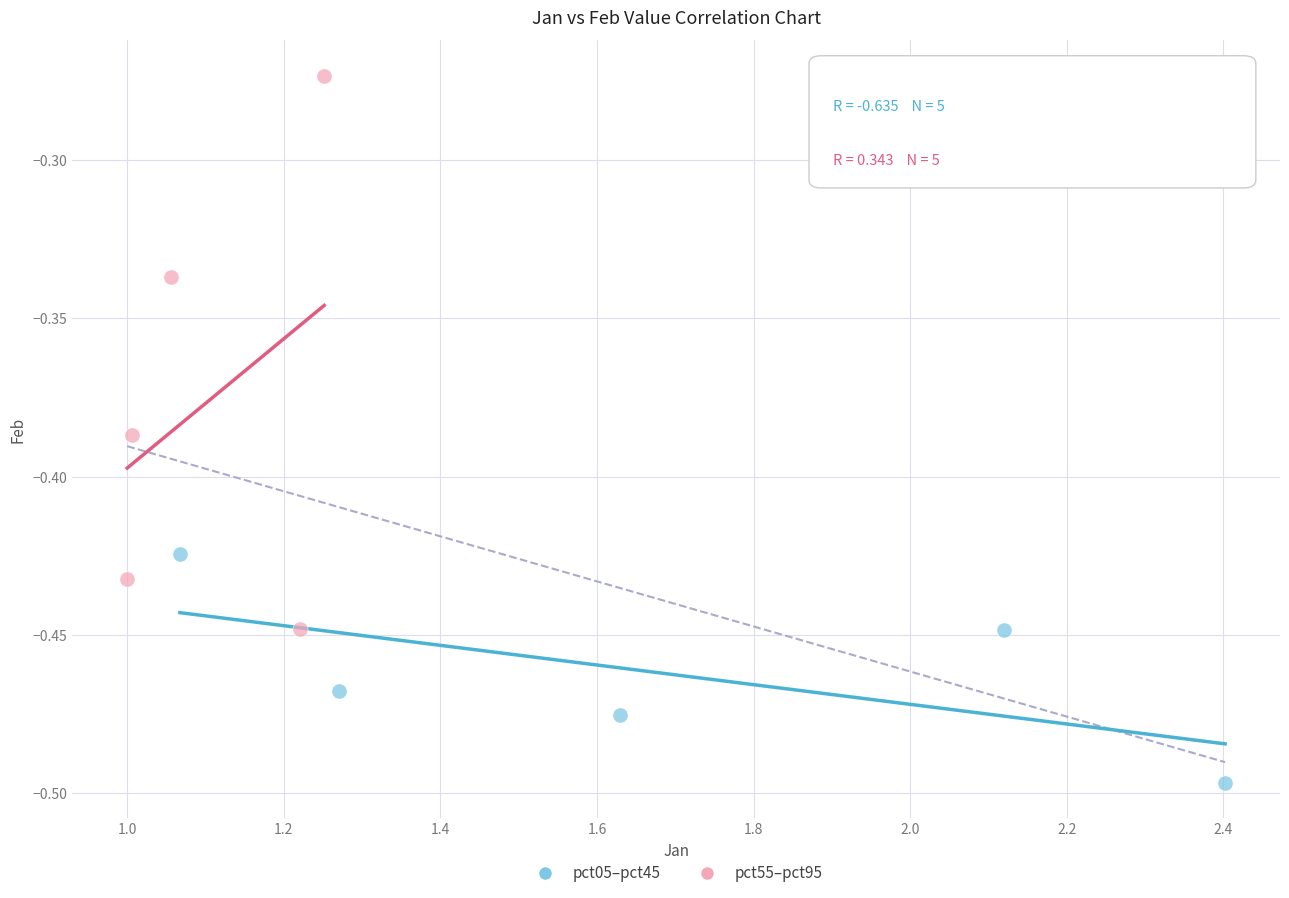

What are all the series names shown in the legend?

pct05–pct45, pct55–pct95